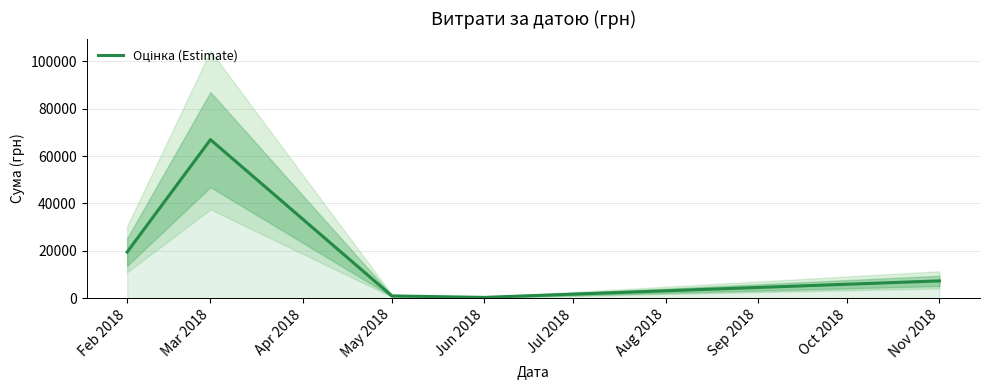

At which label is the value closest to 33607?

Feb 2018